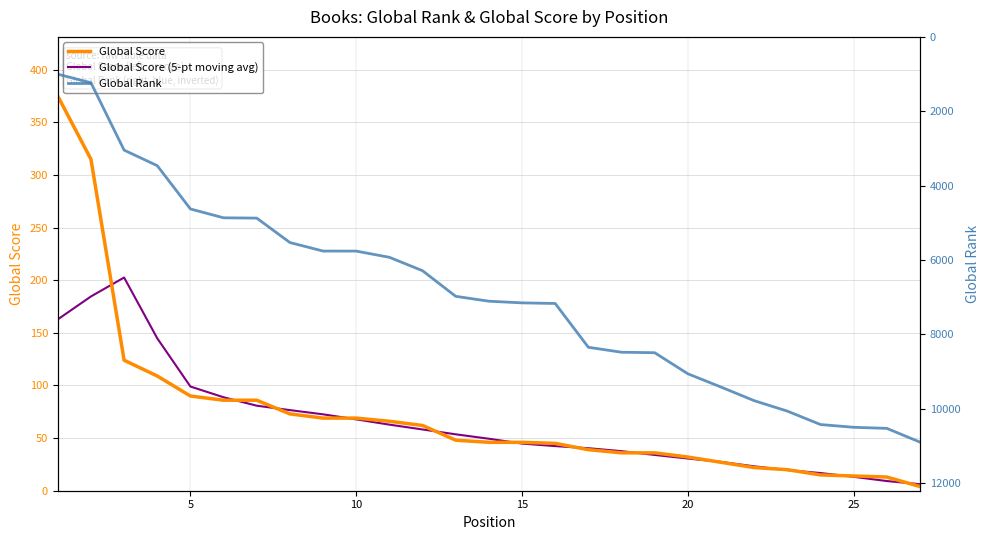

What is the maximum value for Global Score?

375.0